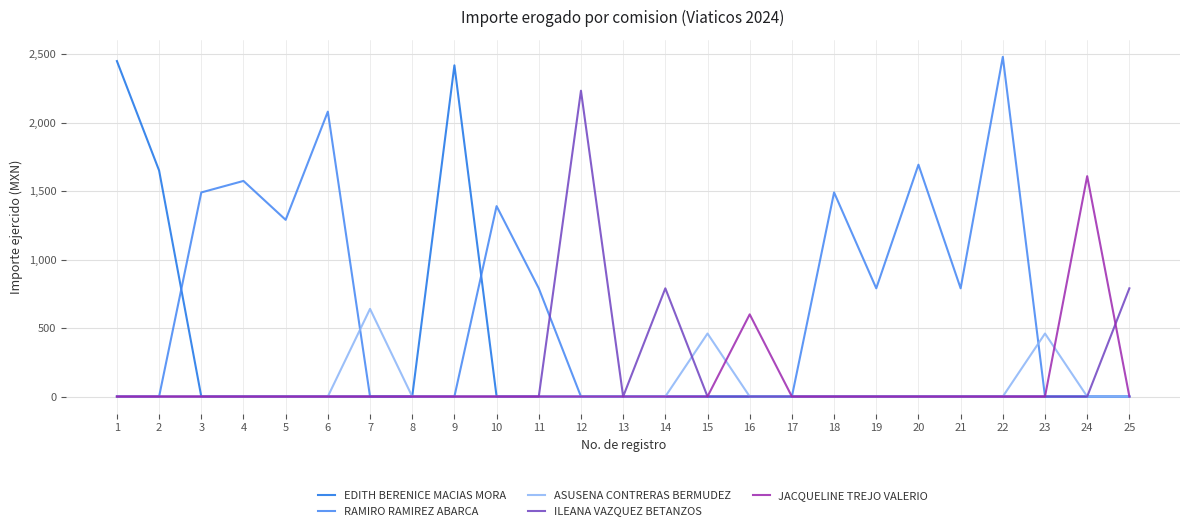

What is the spread (max minus min) of values at 2?

1650.0